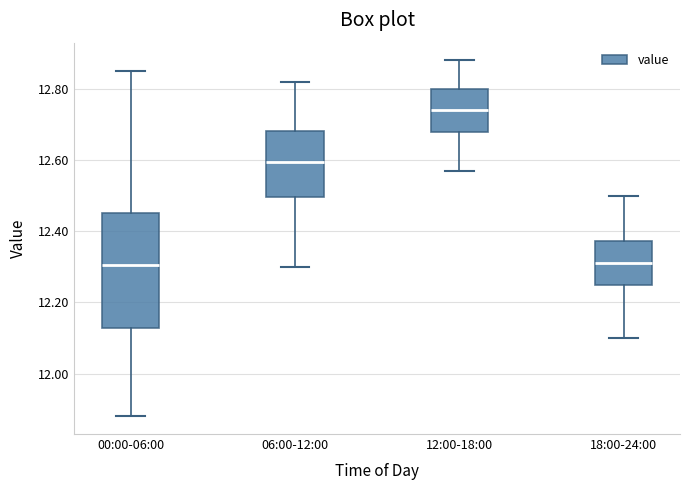

Where does the median line of the box for 18:00-24:00 sit on the y-axis? The values are not printed on the chart, so give them approximately, as read against the axis.

12.32